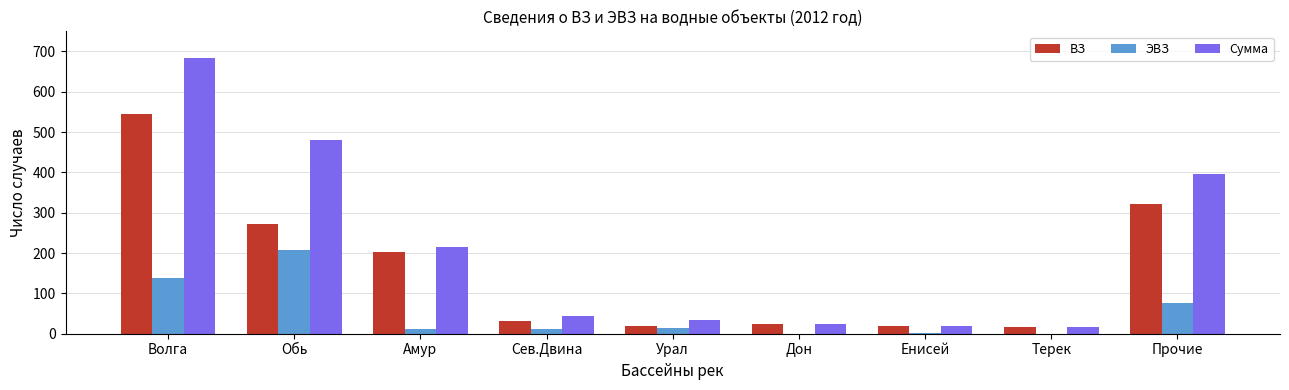

Between Волга and Обь, which series saw the biggest shift?

ВЗ